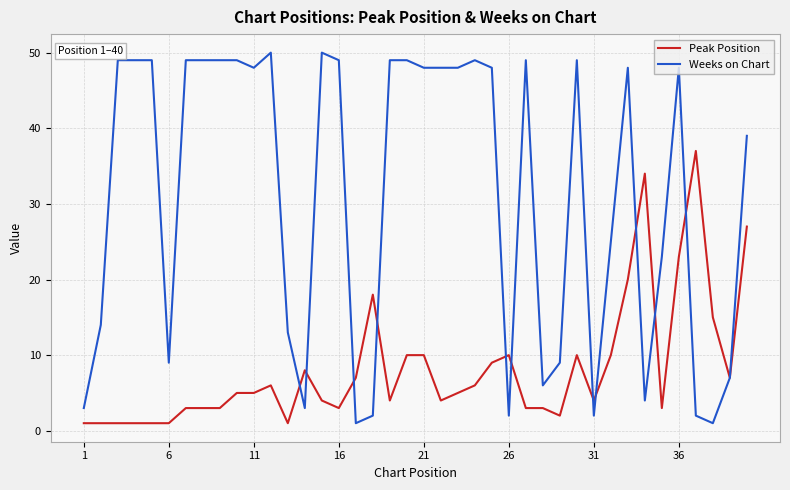

Which series has the widest spread of values?

Weeks on Chart